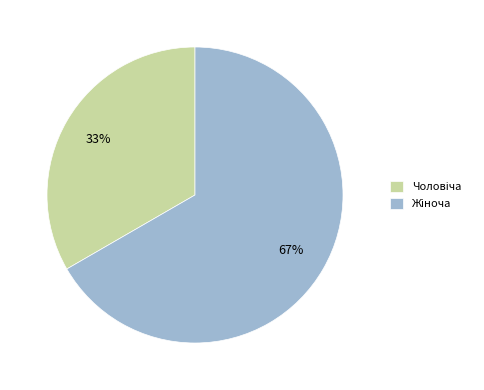

Is there a majority slice in this chart?

Yes